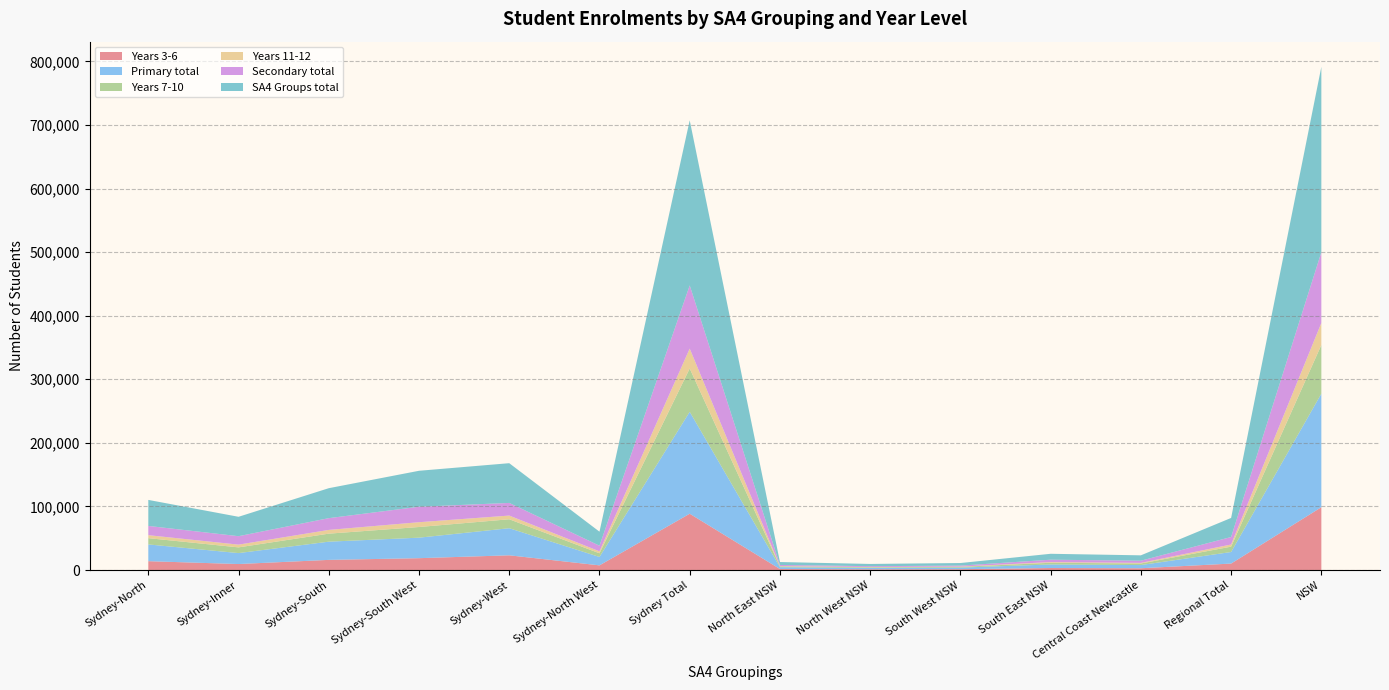

Reading left to right, transcribe all the data shown in this chart.

Years 3-6: Sydney-North=13934	Sydney-Inner=9453	Sydney-South=15984	Sydney-South West=18662	Sydney-West=23176	Sydney-North West=7367	Sydney Total=88576	North East NSW=1630	North West NSW=1181	South West NSW=1358	South East NSW=3197	Central Coast Newcastle=2818	Regional Total=10184	NSW=98806
Primary total: Sydney-North=26372	Sydney-Inner=17215	Sydney-South=28636	Sydney-South West=32259	Sydney-West=42614	Sydney-North West=13196	Sydney Total=160292	North East NSW=2890	North West NSW=2191	South West NSW=2505	South East NSW=5572	Central Coast Newcastle=5031	Regional Total=18189	NSW=178556
Years 7-10: Sydney-North=9846	Sydney-Inner=8990	Sydney-South=12603	Sydney-South West=16758	Sydney-West=14063	Sydney-North West=5814	Sydney Total=68074	North East NSW=1214	North West NSW=948	South West NSW=1131	South East NSW=2659	Central Coast Newcastle=2468	Regional Total=8420	NSW=76545
Years 11-12: Sydney-North=4696	Sydney-Inner=4300	Sydney-South=5888	Sydney-South West=7554	Sydney-West=5820	Sydney-North West=3047	Sydney Total=31305	North East NSW=518	North West NSW=395	South West NSW=423	South East NSW=1085	Central Coast Newcastle=953	Regional Total=3374	NSW=34701
Secondary total: Sydney-North=14542	Sydney-Inner=13290	Sydney-South=18491	Sydney-South West=24312	Sydney-West=19883	Sydney-North West=8861	Sydney Total=99379	North East NSW=1732	North West NSW=1343	South West NSW=1554	South East NSW=3744	Central Coast Newcastle=3421	Regional Total=11794	NSW=111246
SA4 Groups total: Sydney-North=40914	Sydney-Inner=30505	Sydney-South=47127	Sydney-South West=56571	Sydney-West=62497	Sydney-North West=22057	Sydney Total=259671	North East NSW=4622	North West NSW=3534	South West NSW=4059	South East NSW=9316	Central Coast Newcastle=8452	Regional Total=29983	NSW=291544